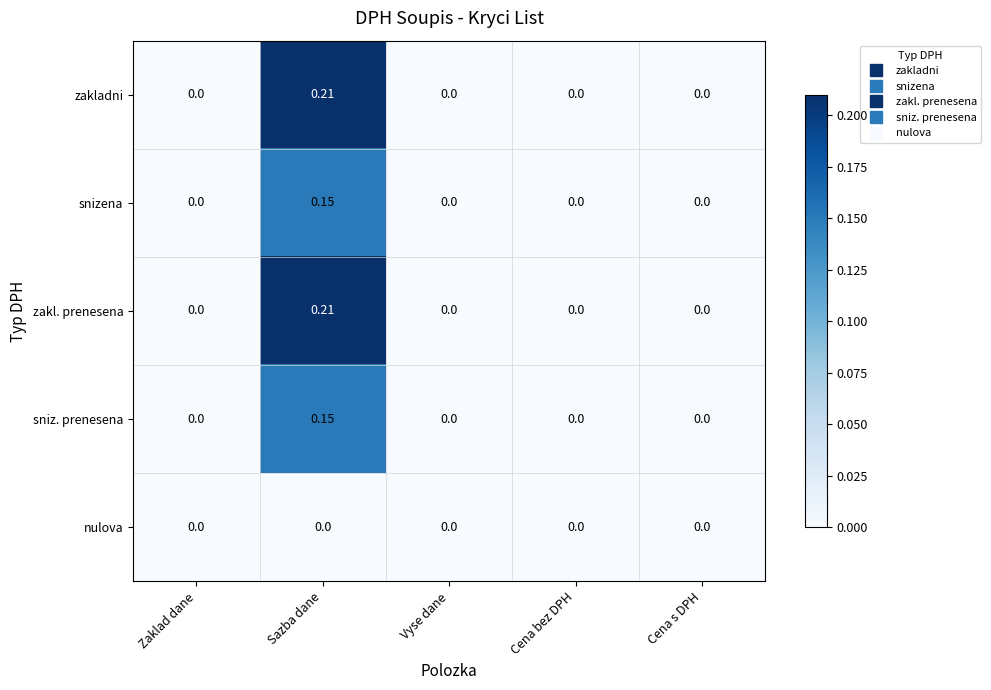

At which category does the chart reach its peak across all series?

Sazba dane